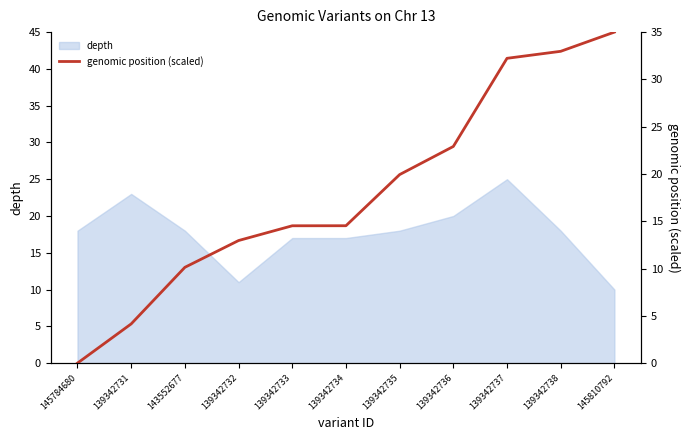

True or false: depth has a value of 11 at 139342732.

True